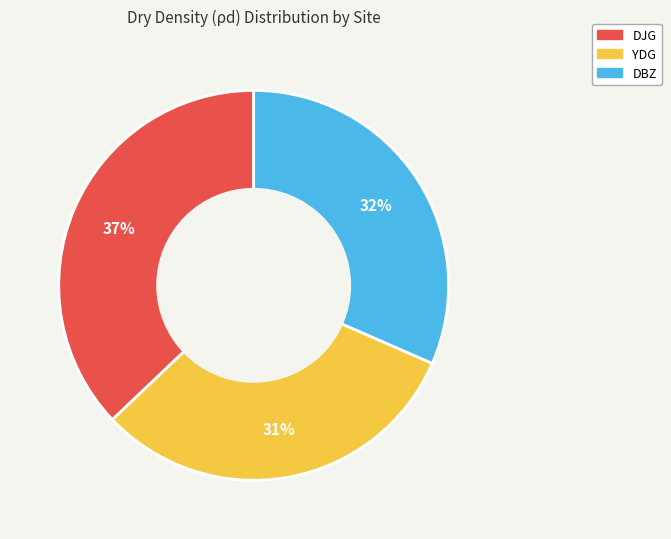

Which has a higher value, DJG or YDG?

DJG